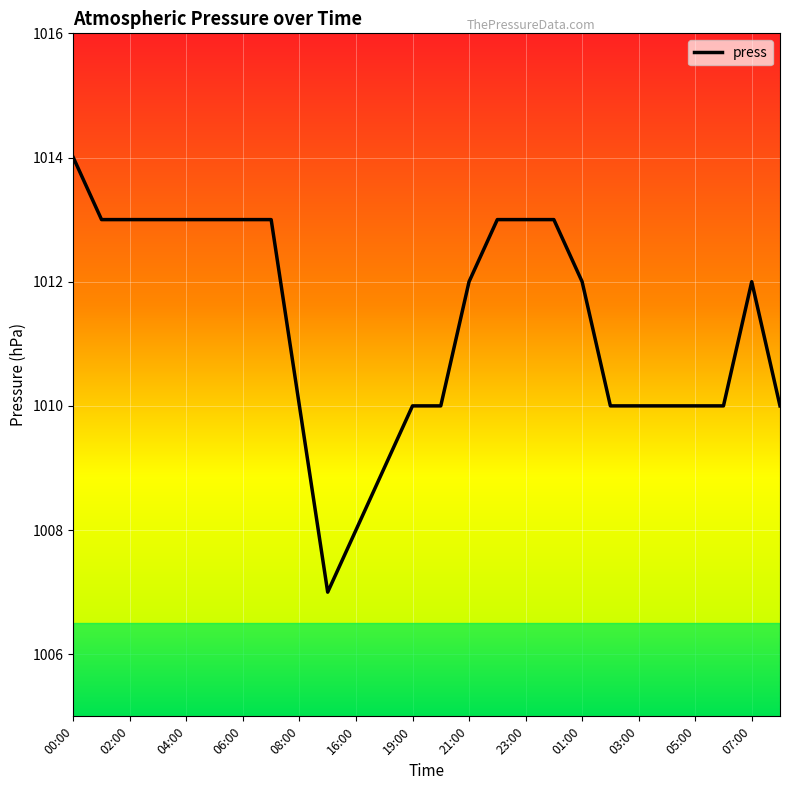

What is the difference between the maximum and minimum values?

7